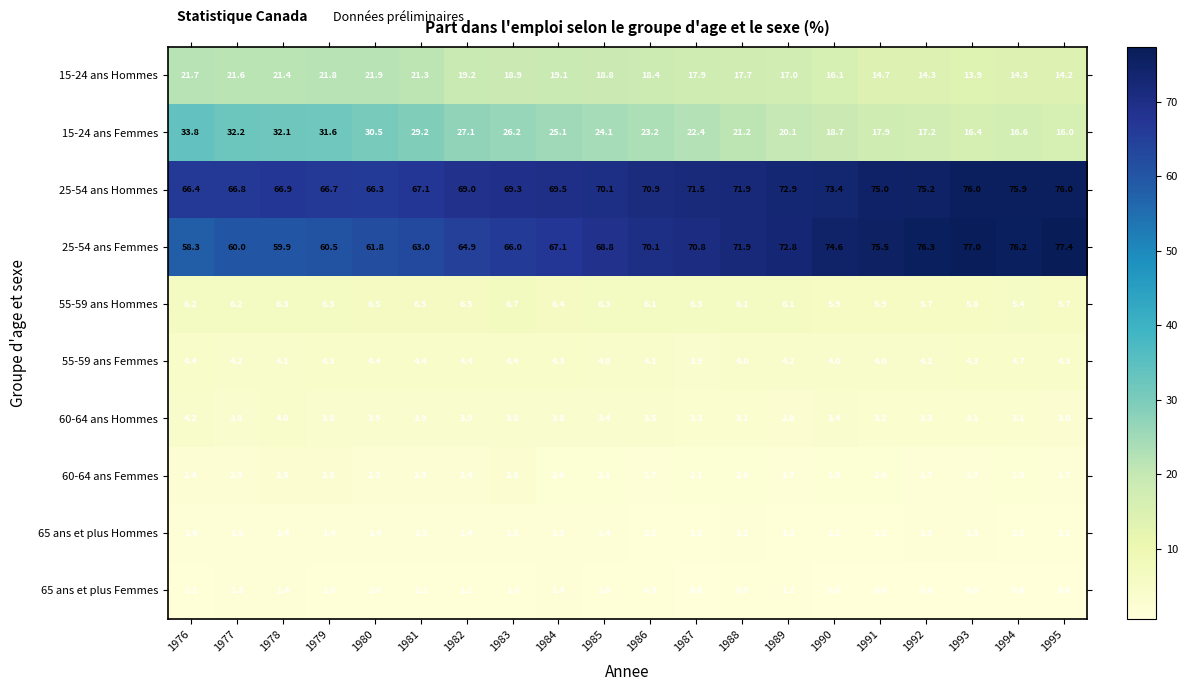

Rank the series by their maximum value, from highest to lowest.

25-54 ans Femmes, 25-54 ans Hommes, 15-24 ans Femmes, 15-24 ans Hommes, 55-59 ans Hommes, 55-59 ans Femmes, 60-64 ans Hommes, 60-64 ans Femmes, 65 ans et plus Hommes, 65 ans et plus Femmes